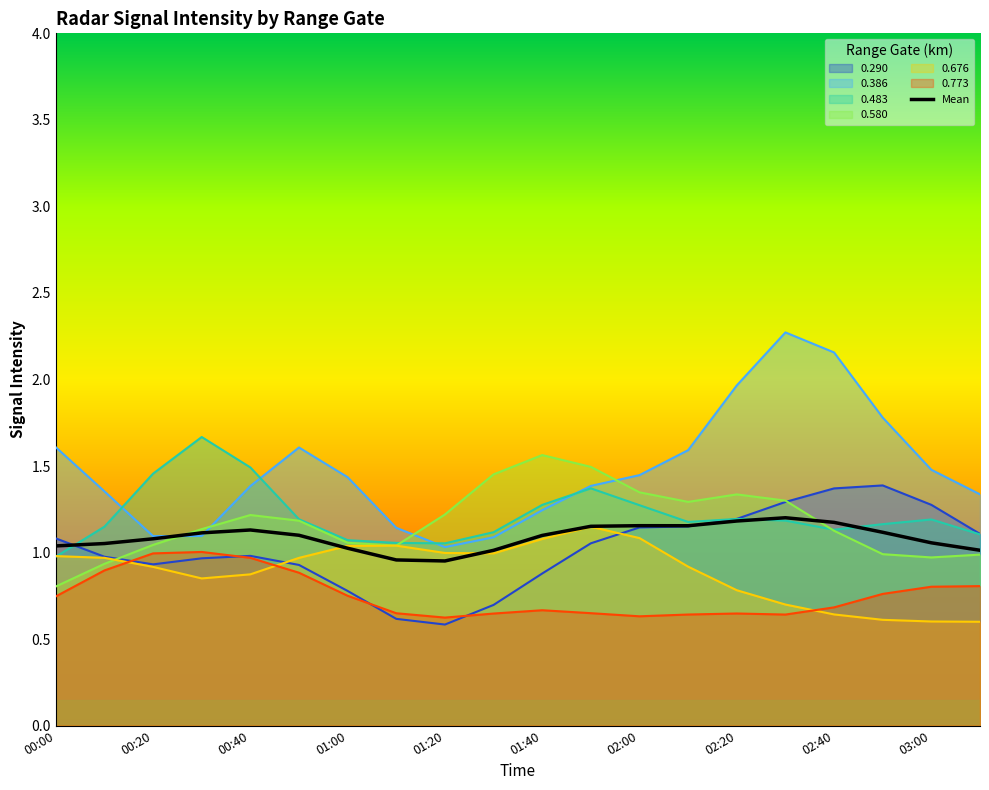

Is it true that 0.483 equals 1.6 at 02:40?

False